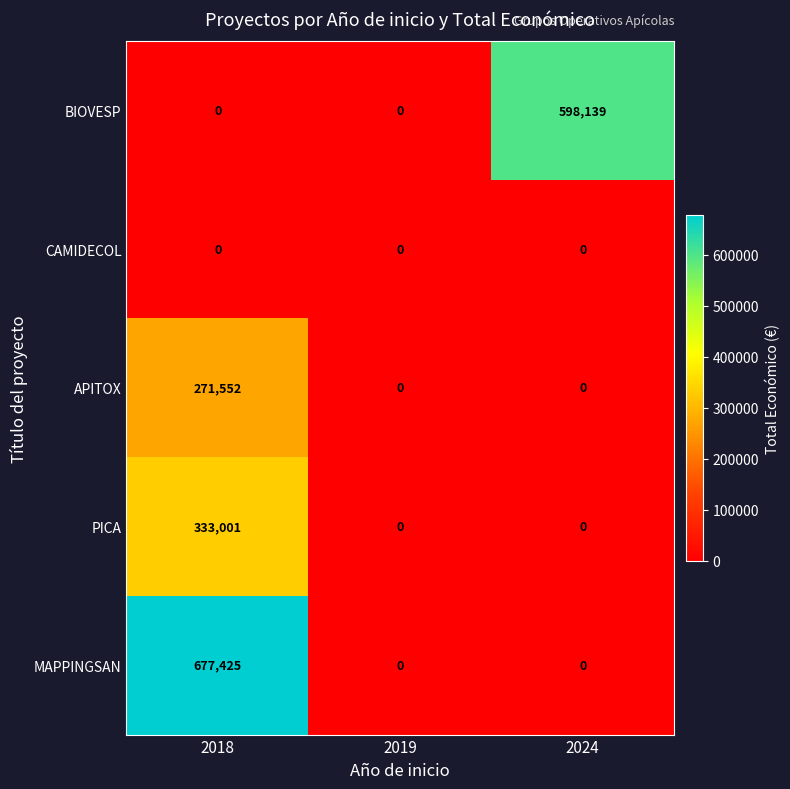

What is the difference between the maximum and minimum values in the MAPPINGSAN series?

677425